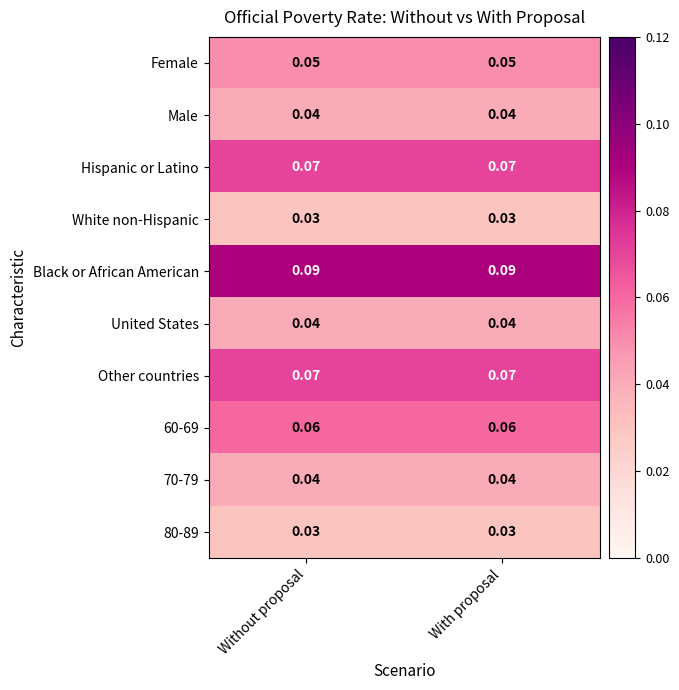

Which series has the largest total across all categories?

Black or African American